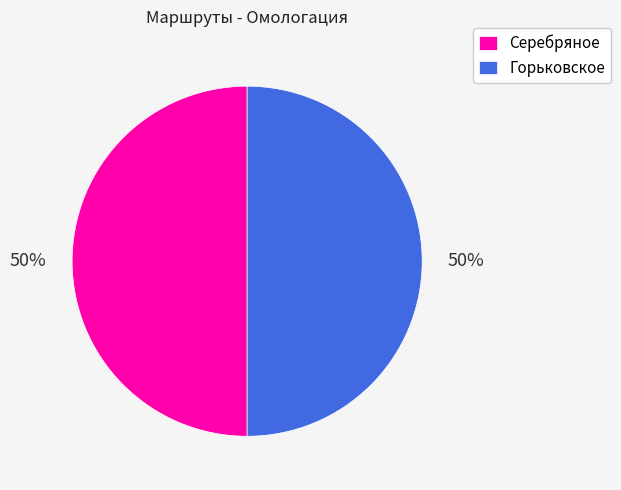

To the nearest percent, what is the combined percentage of Серебряное and Горьковское?

100%